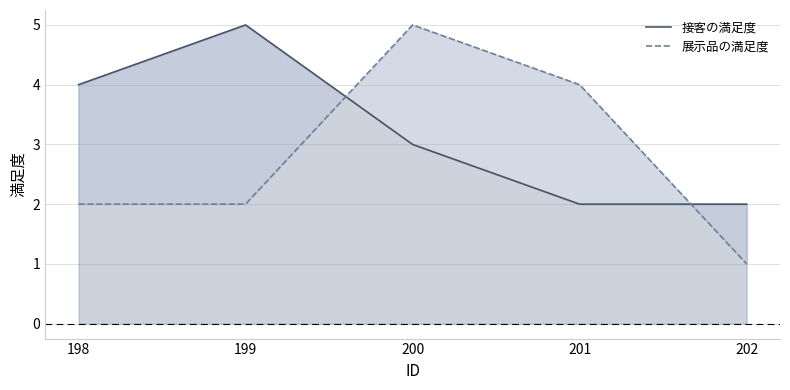

List the series in order of their overall mean, lowest first.

展示品の満足度, 接客の満足度